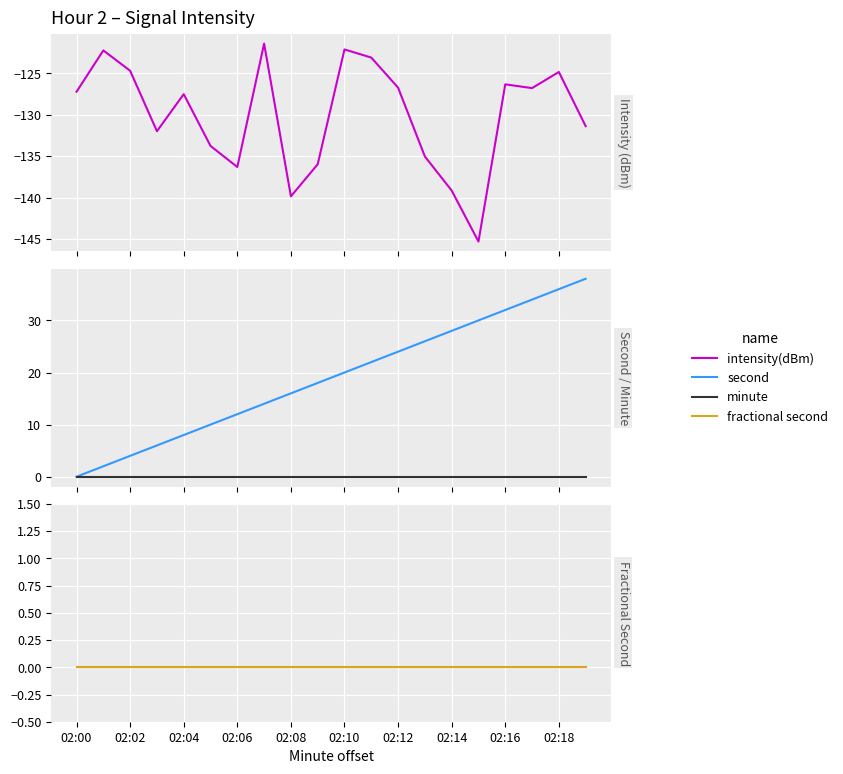

True or false: intensity(dBm) and second cross at least once.

False